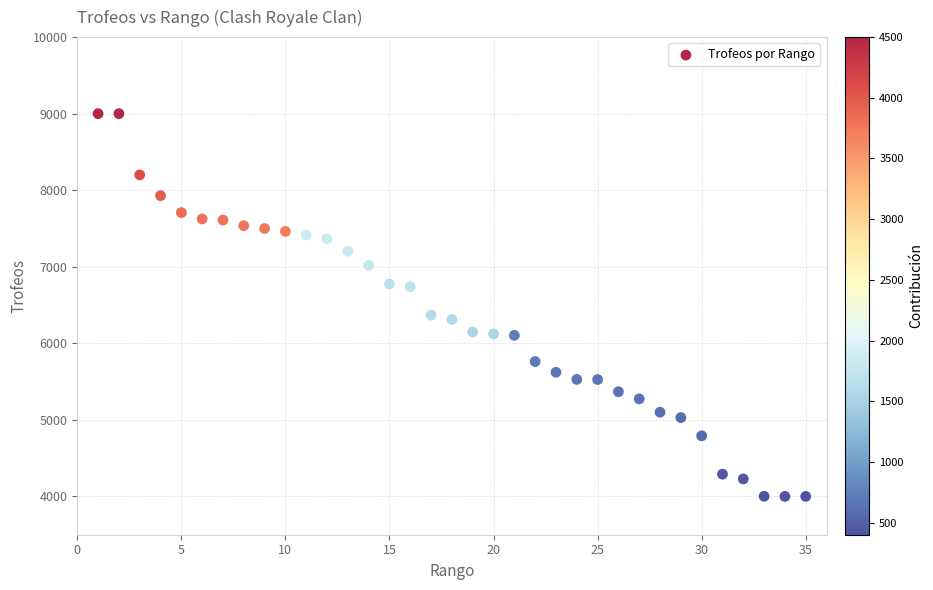

What is the range of X values (max minus min)?

34